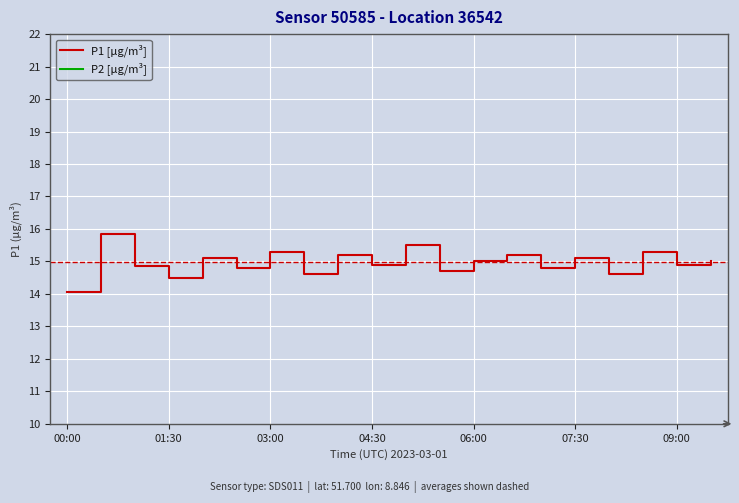

What is the difference between the second highest and minimum values in the P1 [µg/m³] series?

1.4